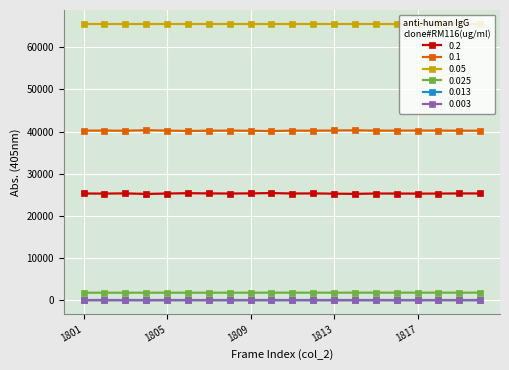

How many series are shown in this chart?

6